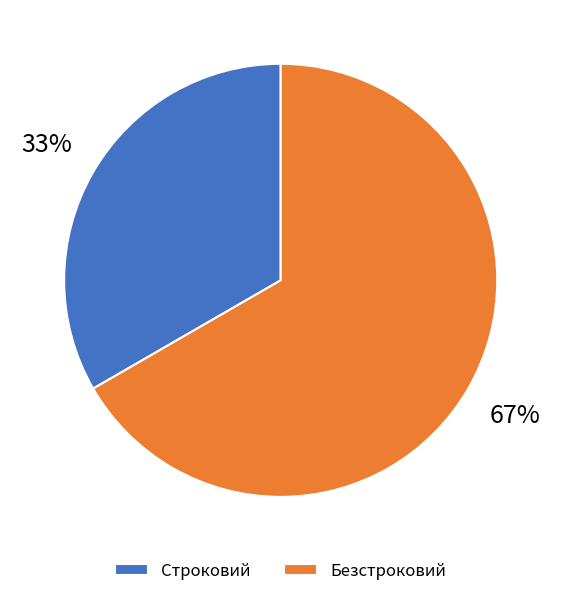

To the nearest percent, what is the combined percentage of Безстроковий and Строковий?

100%